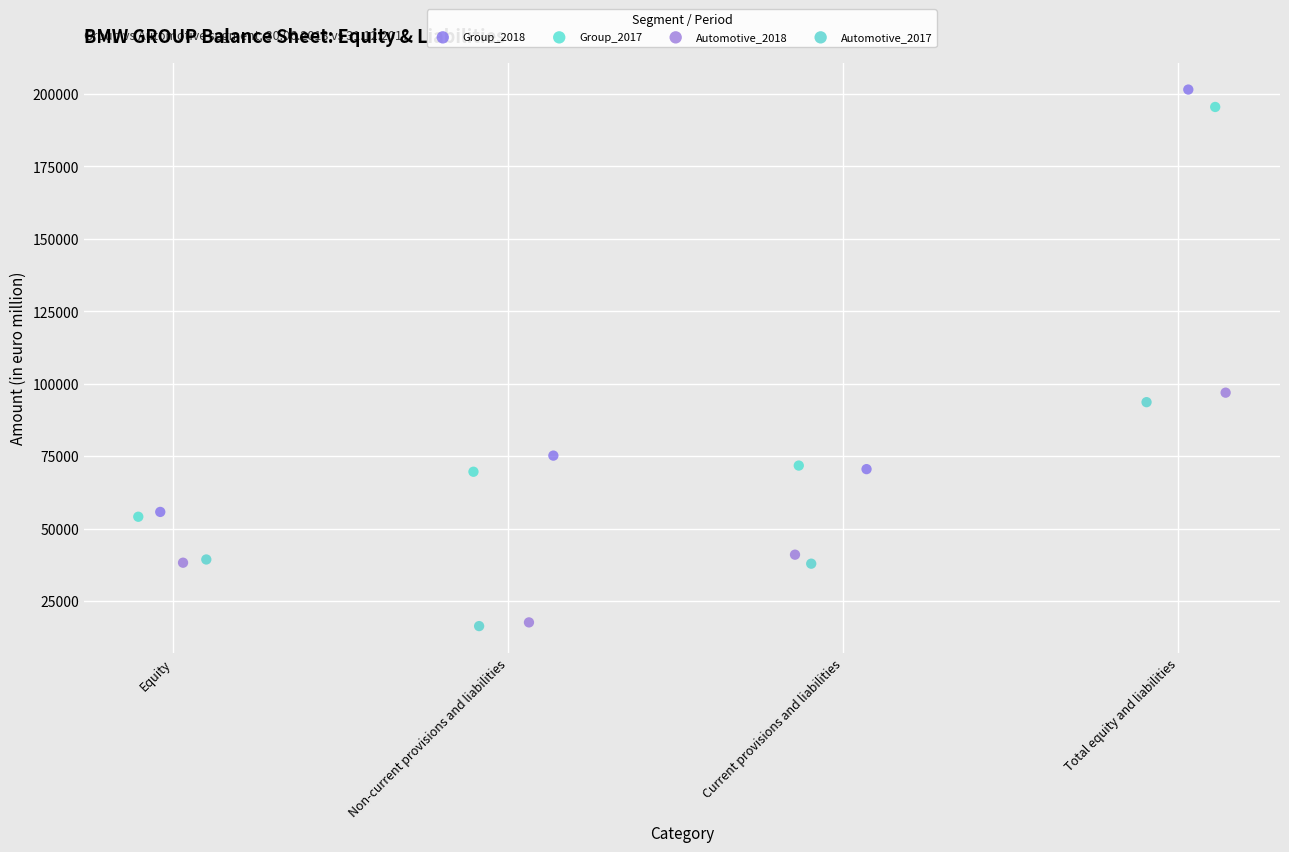

What are all the series names shown in the legend?

Group_2018, Group_2017, Automotive_2018, Automotive_2017